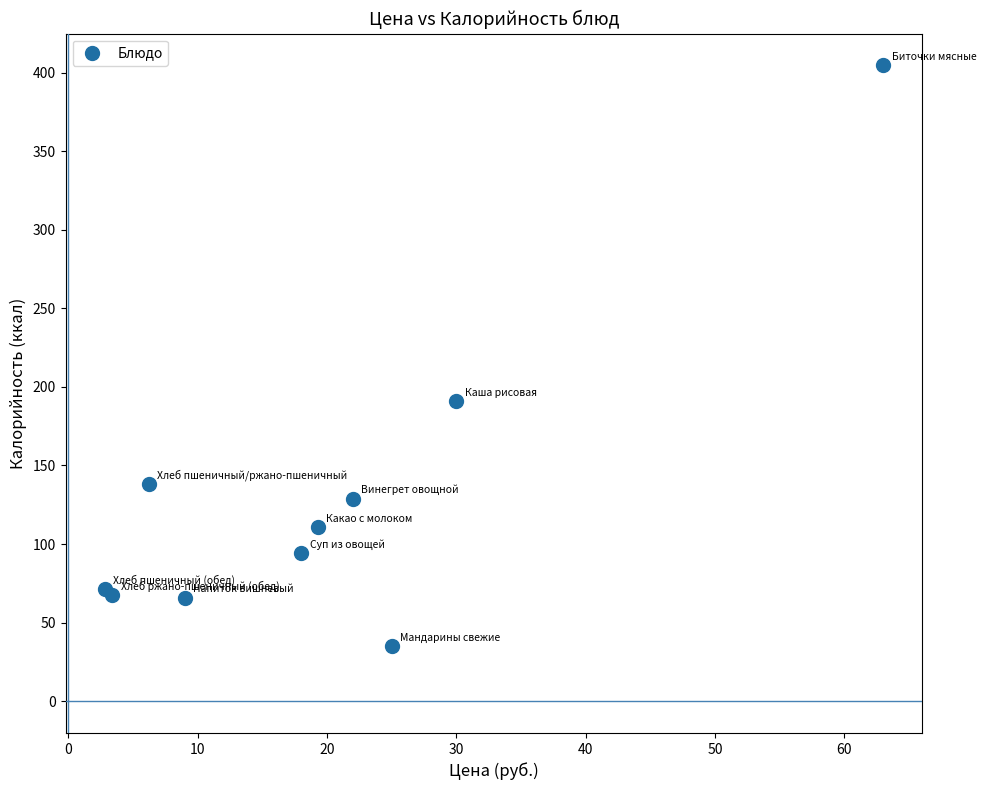

What Y value in the scatter plot is closest to 219?

190.8